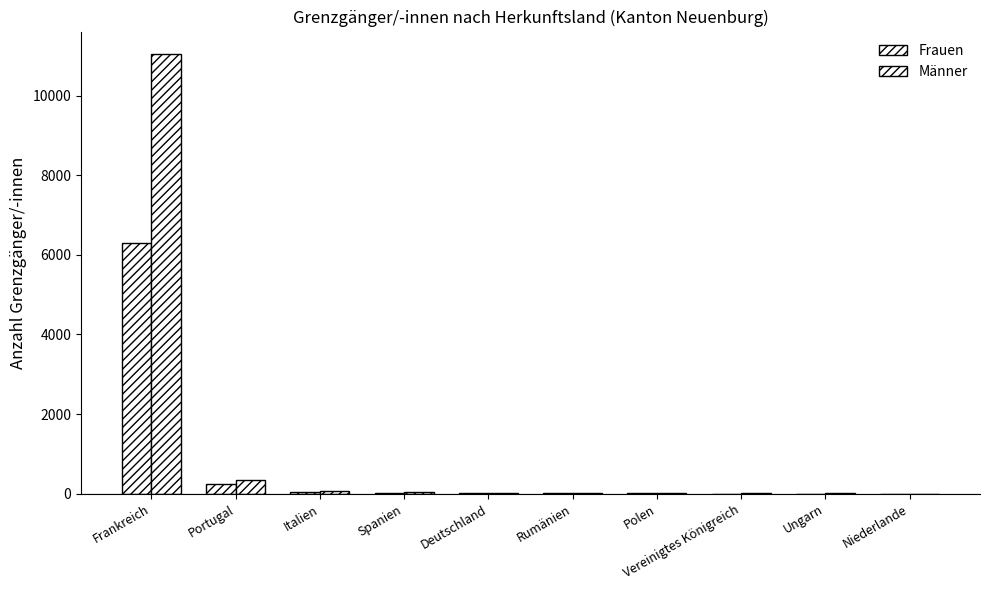

At how many categories does at least one series exceed 7228?

1